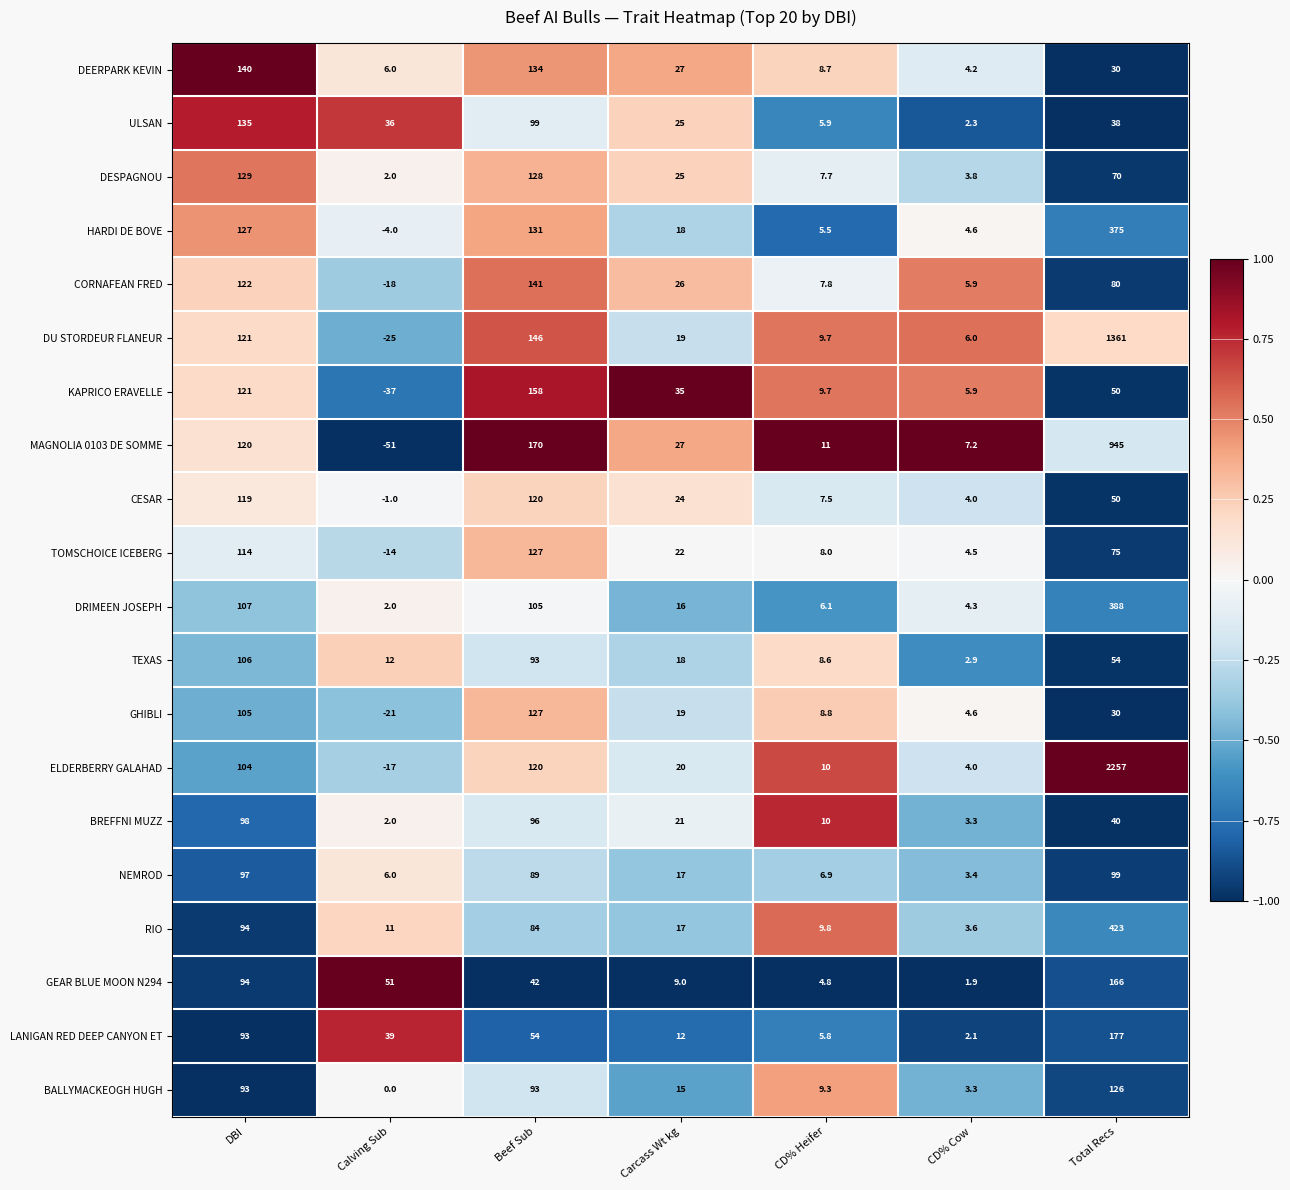

What is the difference between the maximum and minimum values in the GHIBLI series?

148.0